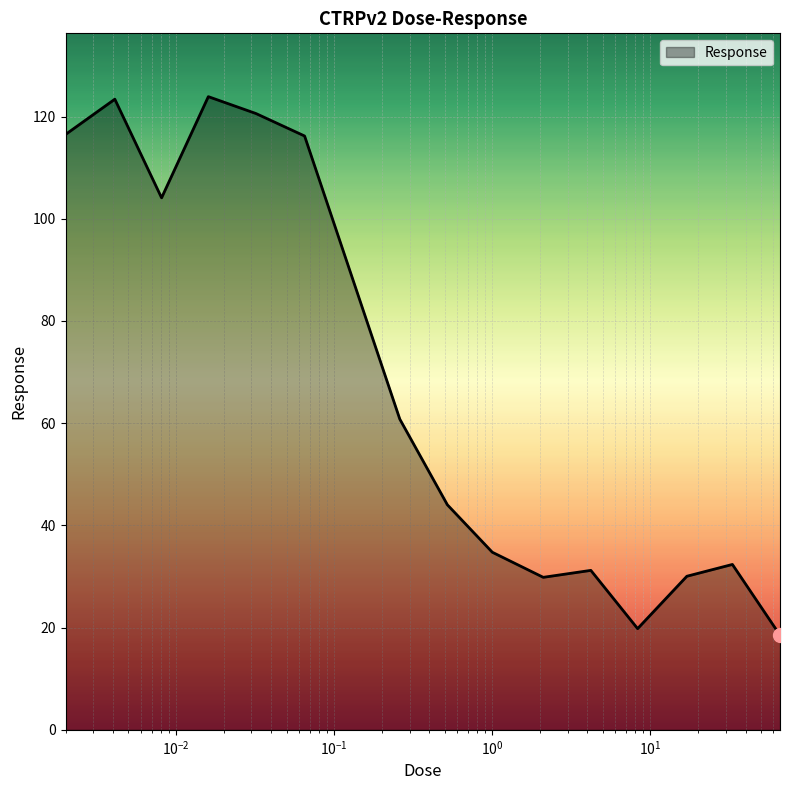

What is the maximum value shown in the chart?

123.9